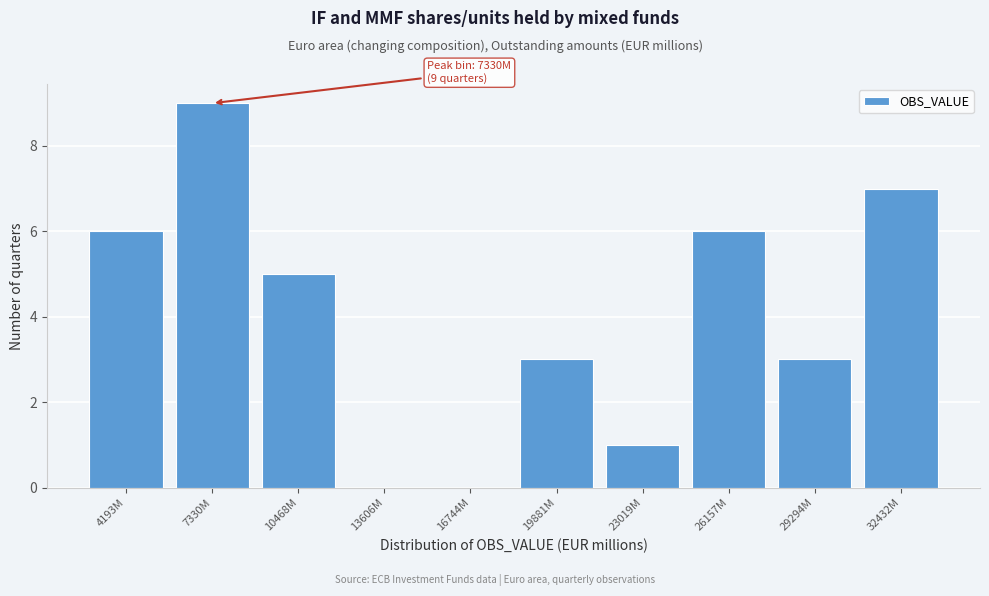

Reading left to right, what are all the values shown in this chart?

4193M=6	7330M=9	10468M=5	13606M=0	16744M=0	19881M=3	23019M=1	26157M=6	29294M=3	32432M=7